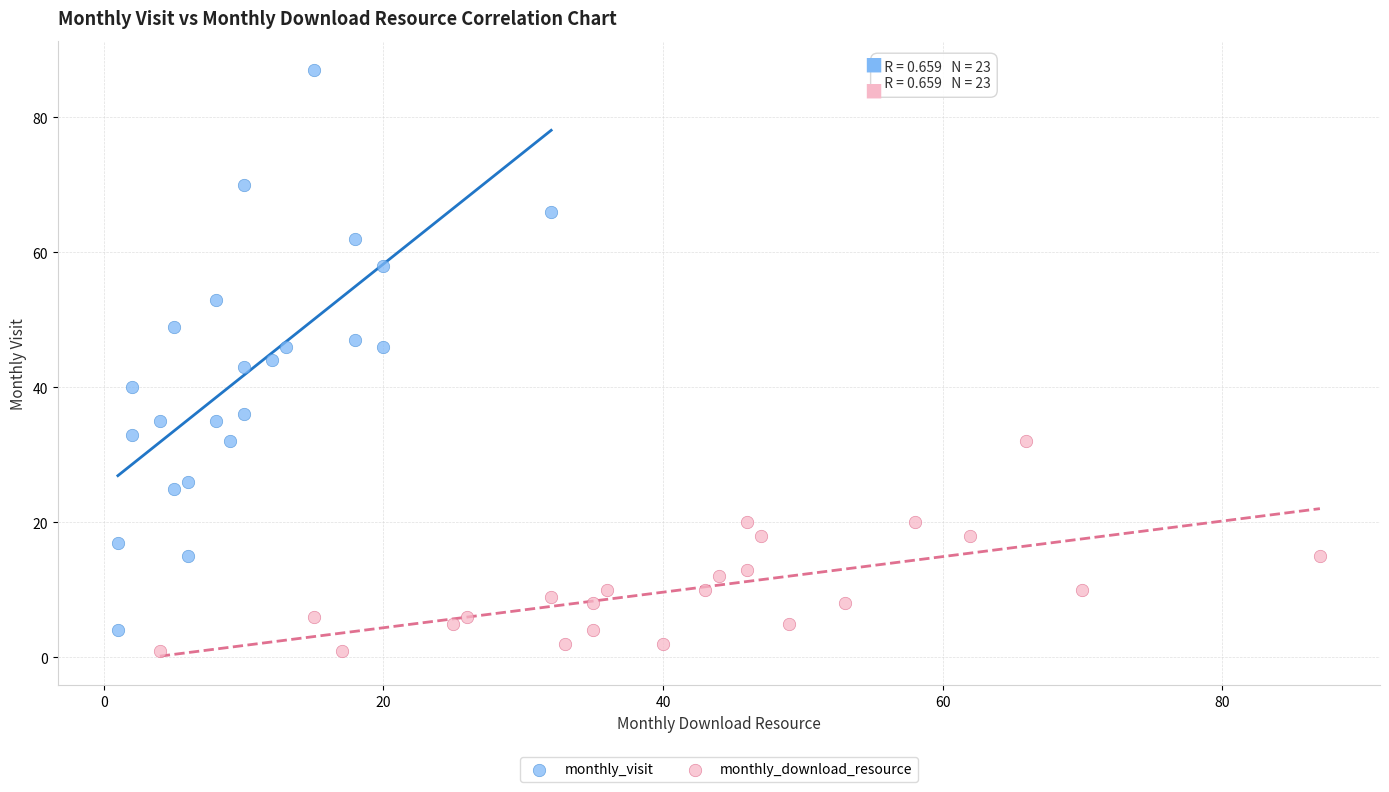

Which series reaches the maximum Y coordinate?

monthly_visit